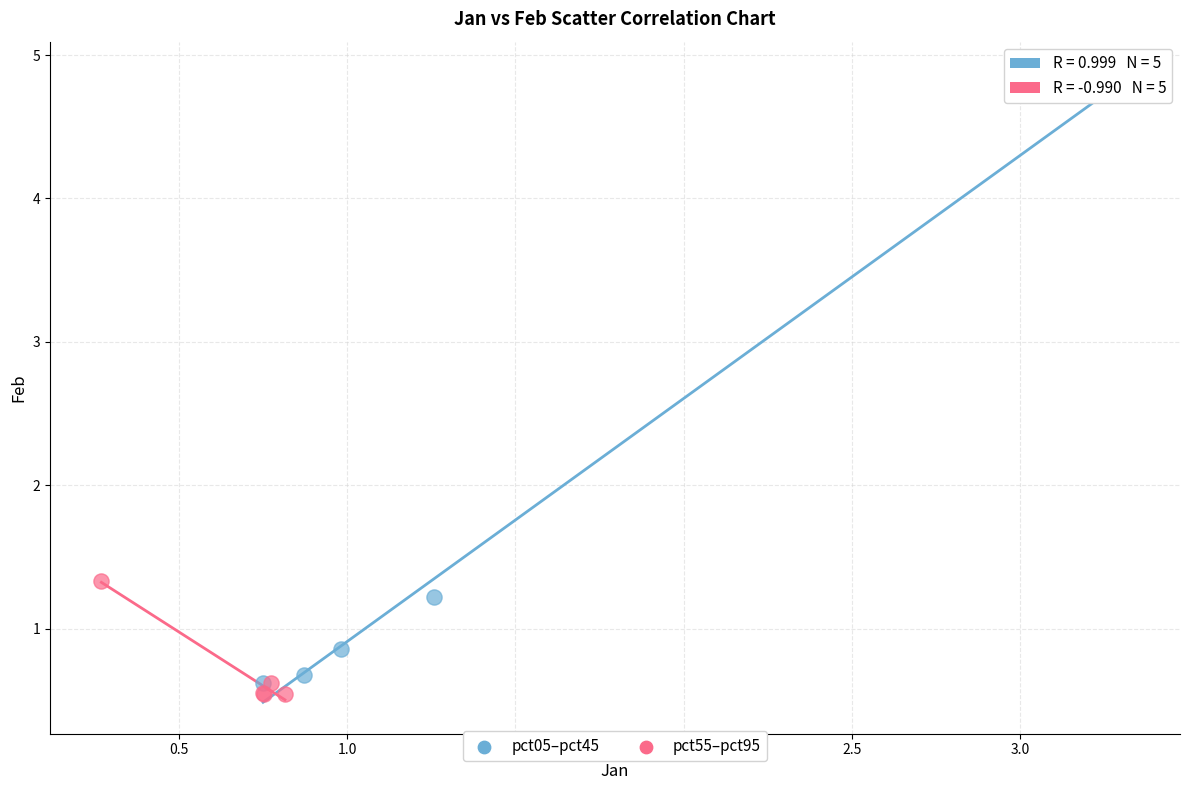

What are all the series names shown in the legend?

pct05–pct45, pct55–pct95